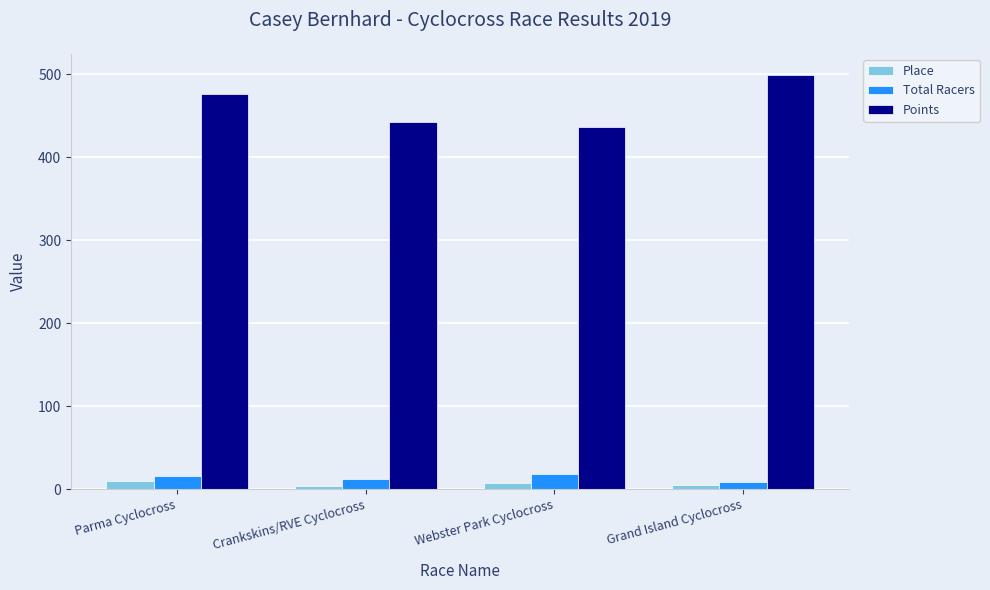

Which series has the widest spread of values?

Points